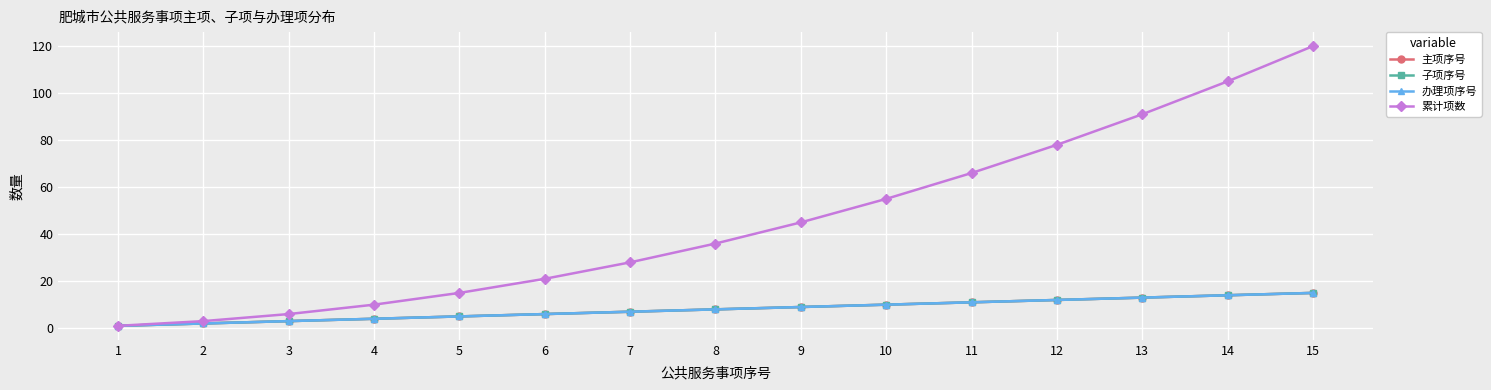

True or false: 主项序号 has a value of 7 at 7.

True